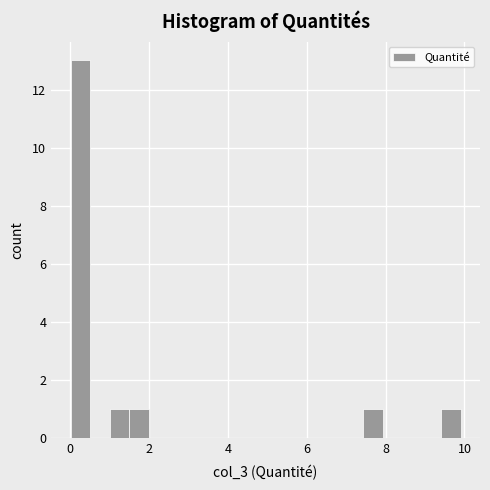

Read against the x-axis, roughly where is the centre of the tallest bar?

0.2